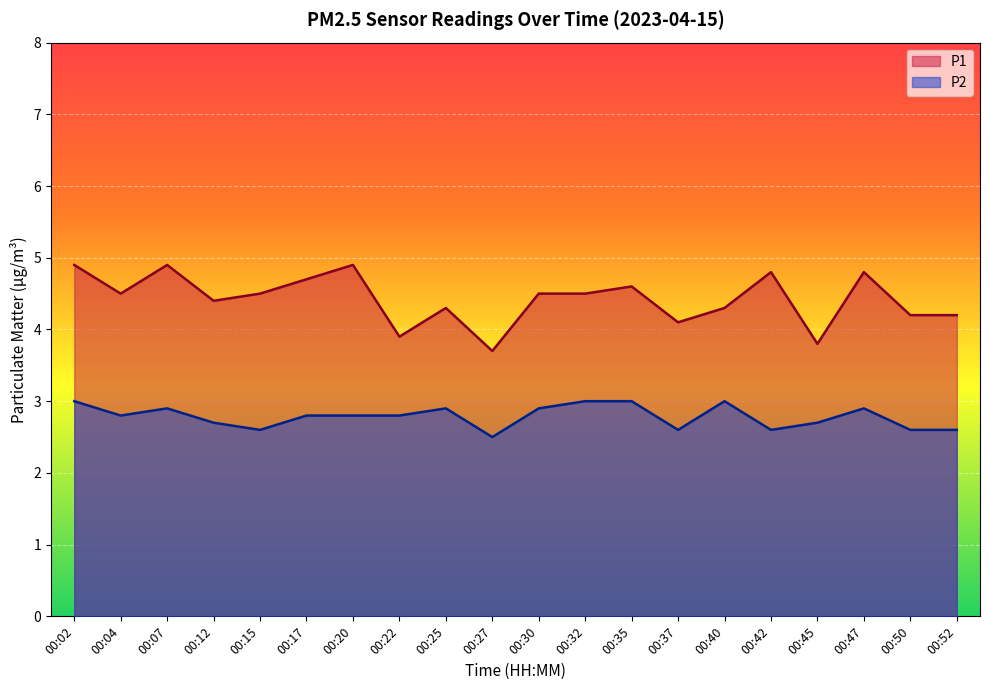

At which label does P1 first exceed 4?

00:02